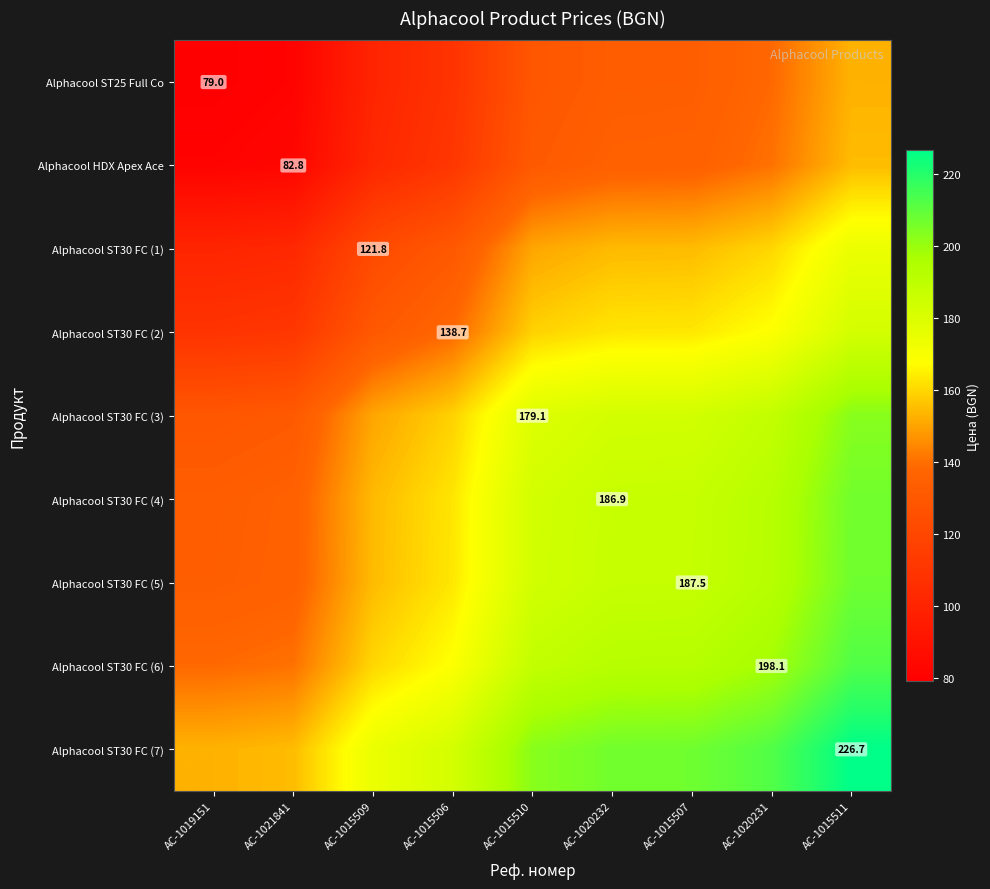

At which label does Alphacool HDX Apex Ace reach its peak?

AC-1015511